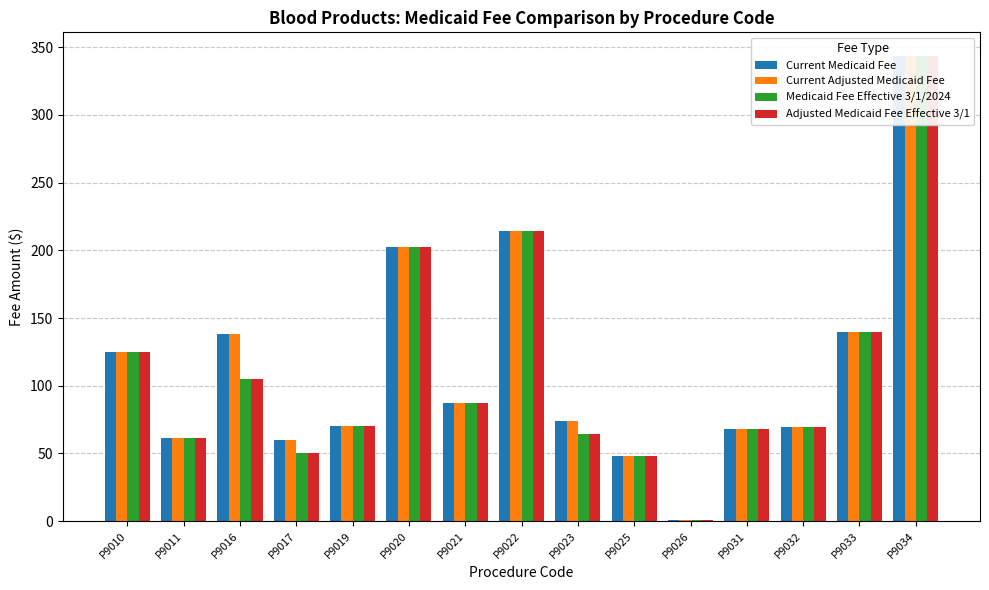

What is the sum of the Medicaid Fee Effective 3/1/2024 values at P9032 and P9020?

272.0